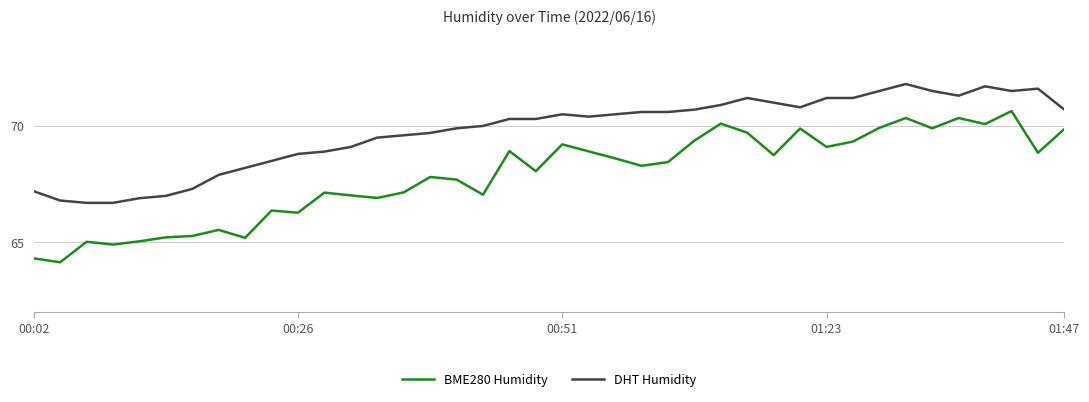

True or false: DHT Humidity and BME280 Humidity cross at least once.

False